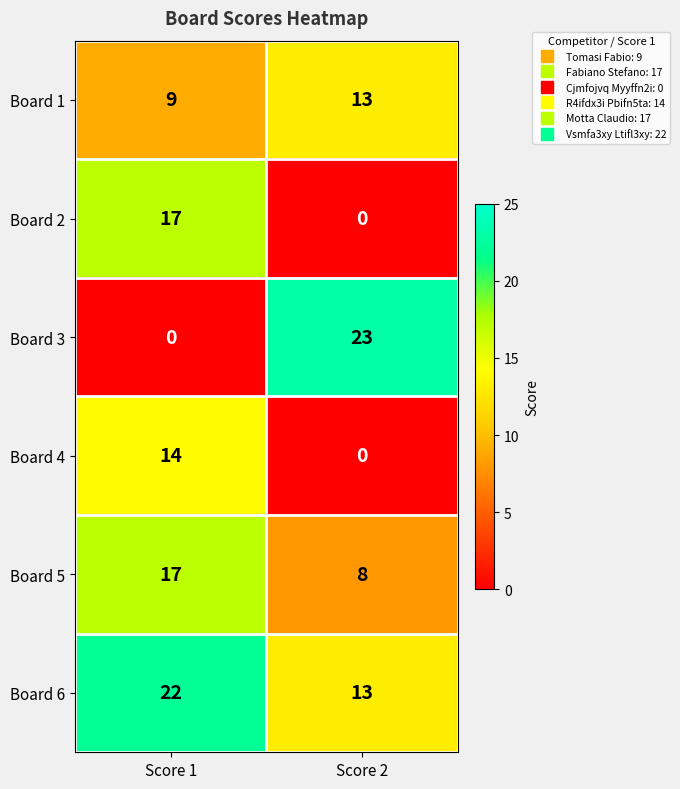

Which series has the largest total across all categories?

Board 6